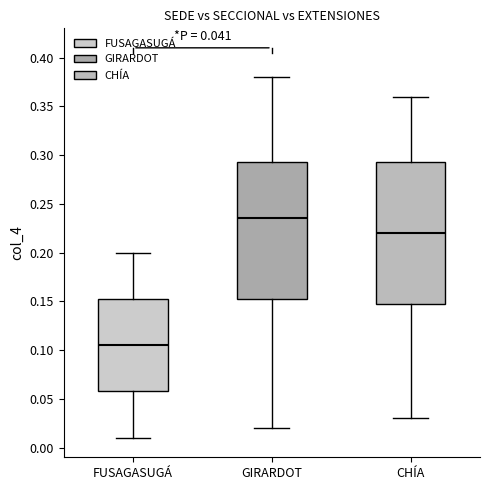

Which box is the tallest, from its lower edge to its upper edge?

CHÍA